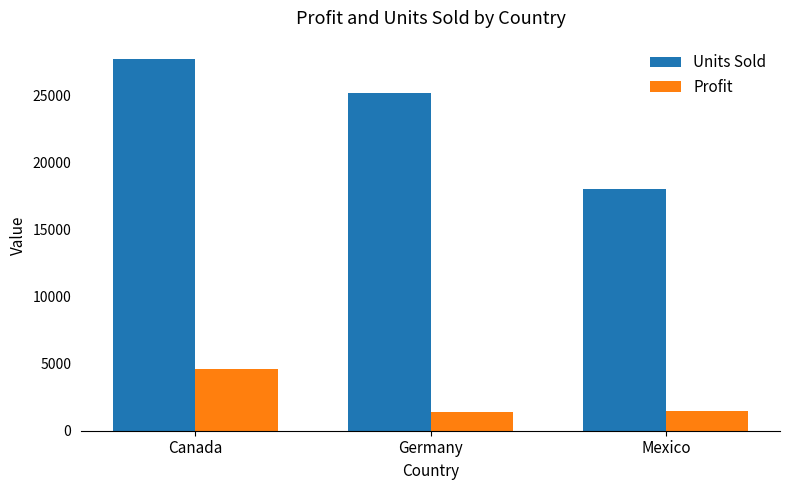

What is the average value of the Profit series?

2485.4